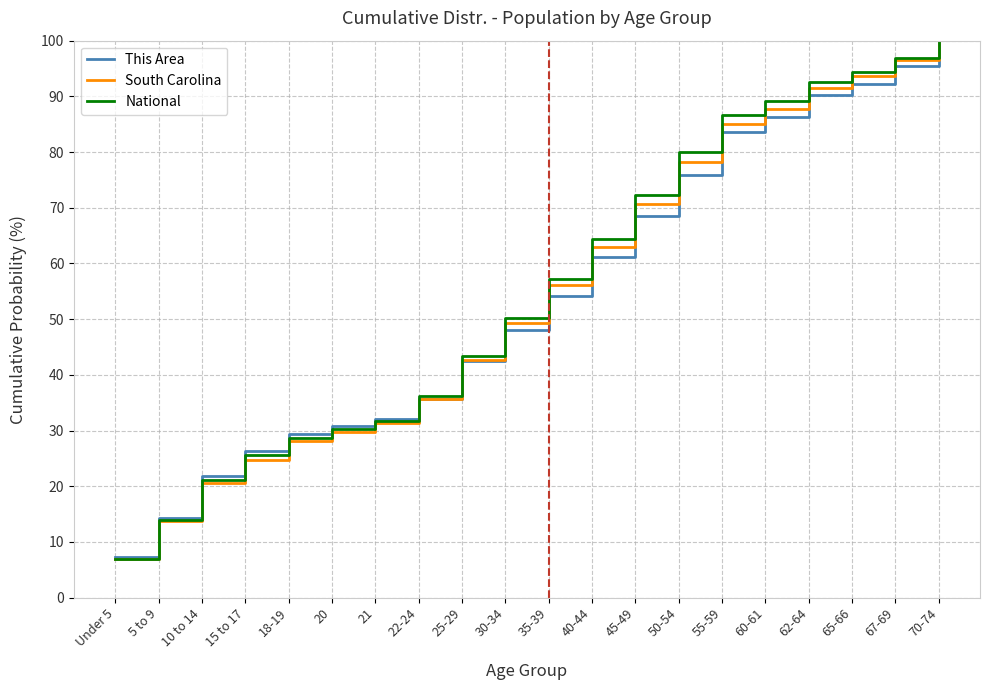

Which series changed the most between 10 to 14 and 50-54?

National